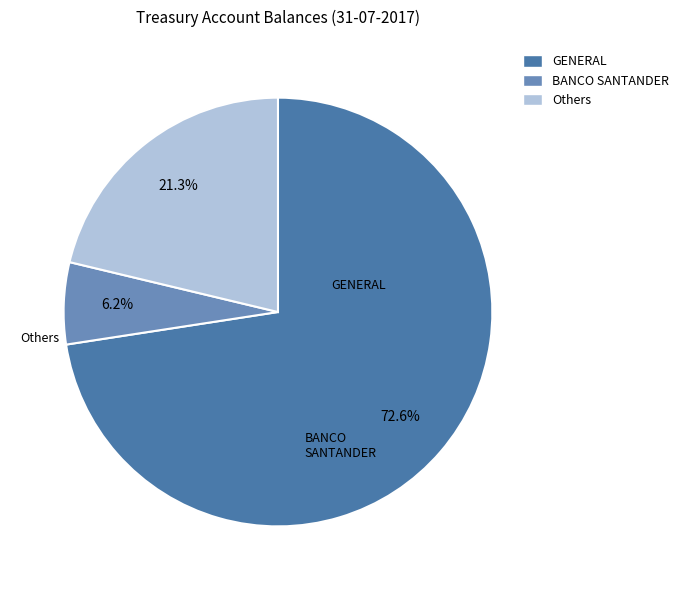

Count the number of slices in the pie.

3